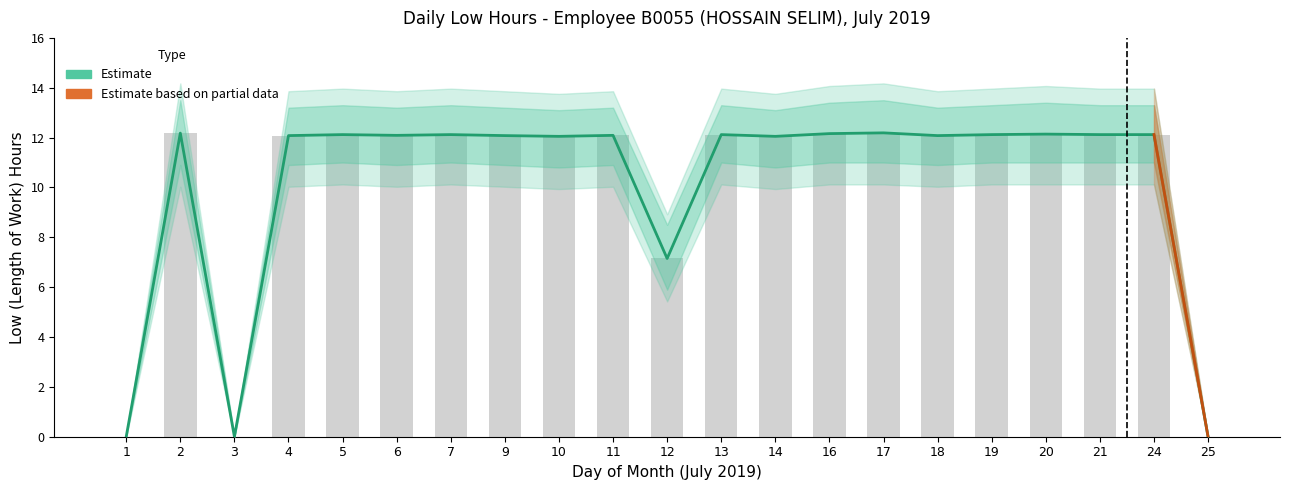

What is the change in value from 13 to 14?

-0.1